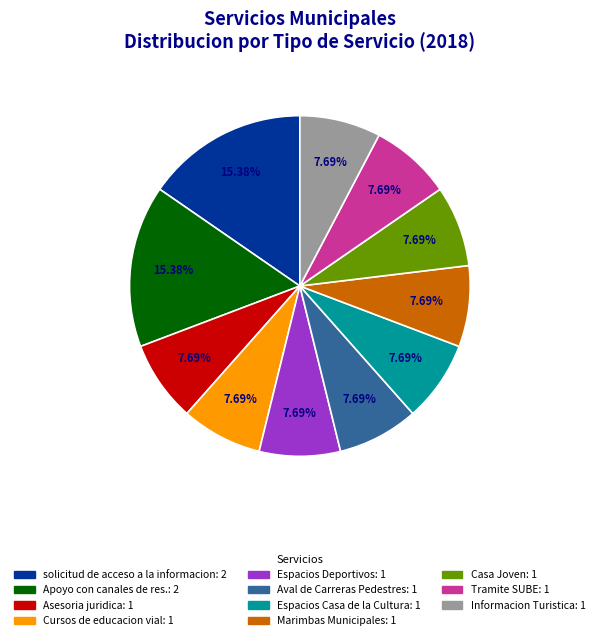

To the nearest percent, what is the difference between the largest and smallest slice percentages?

8%